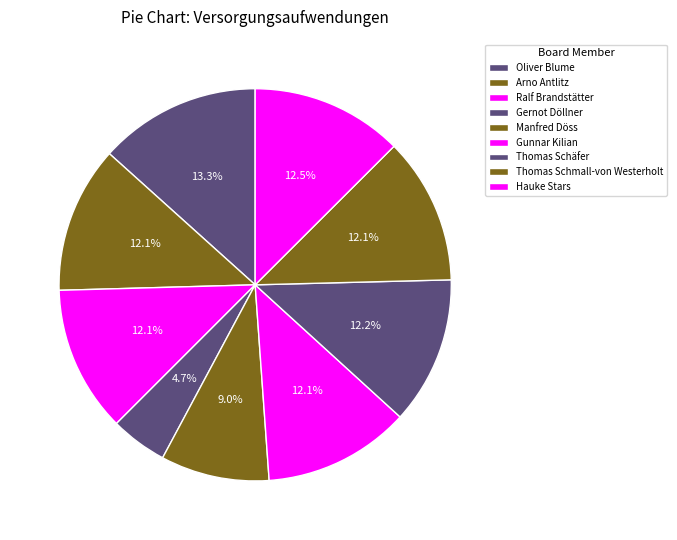

Rank the categories by value from lowest to highest.

Gernot Döllner, Manfred Döss, Ralf Brandstätter, Thomas Schmall-von Westerholt, Gunnar Kilian, Arno Antlitz, Thomas Schäfer, Hauke Stars, Oliver Blume